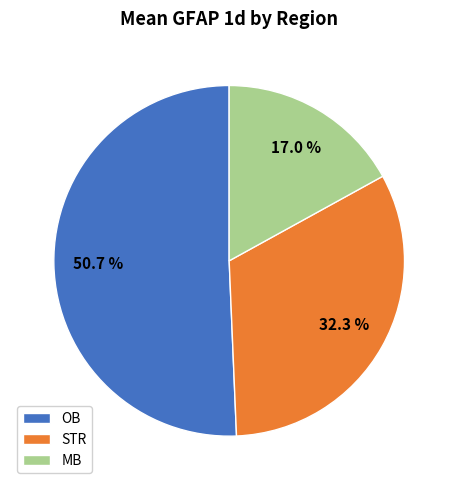

To the nearest percent, what portion does OB represent?

51%